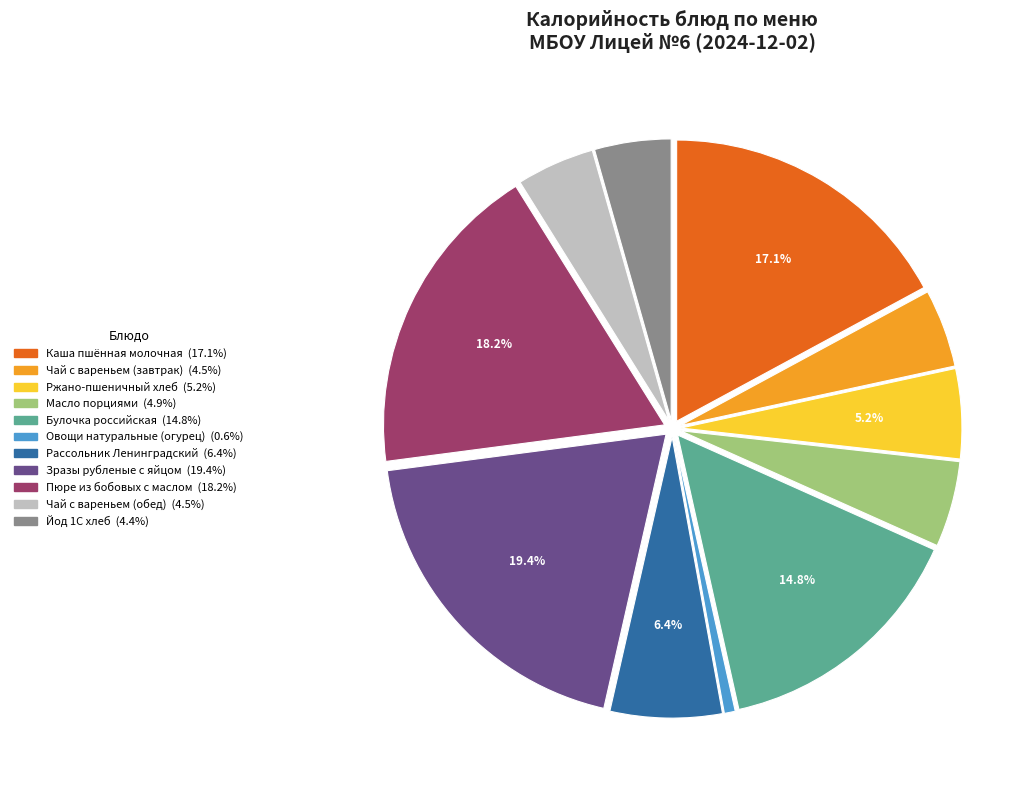

To the nearest percent, what is the difference between the Рассольник Ленинградский and Булочка российская slice percentages?

8%